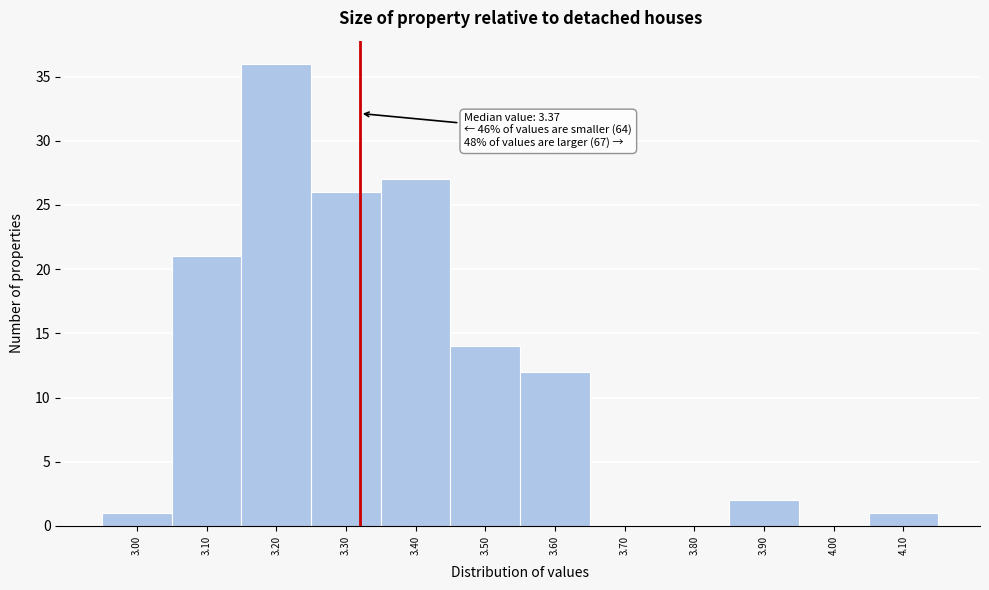

Reading left to right, extract all data points from this chart.

3.00=1	3.10=21	3.20=36	3.30=26	3.40=27	3.50=14	3.60=12	3.70=0	3.80=0	3.90=2	4.00=0	4.10=1